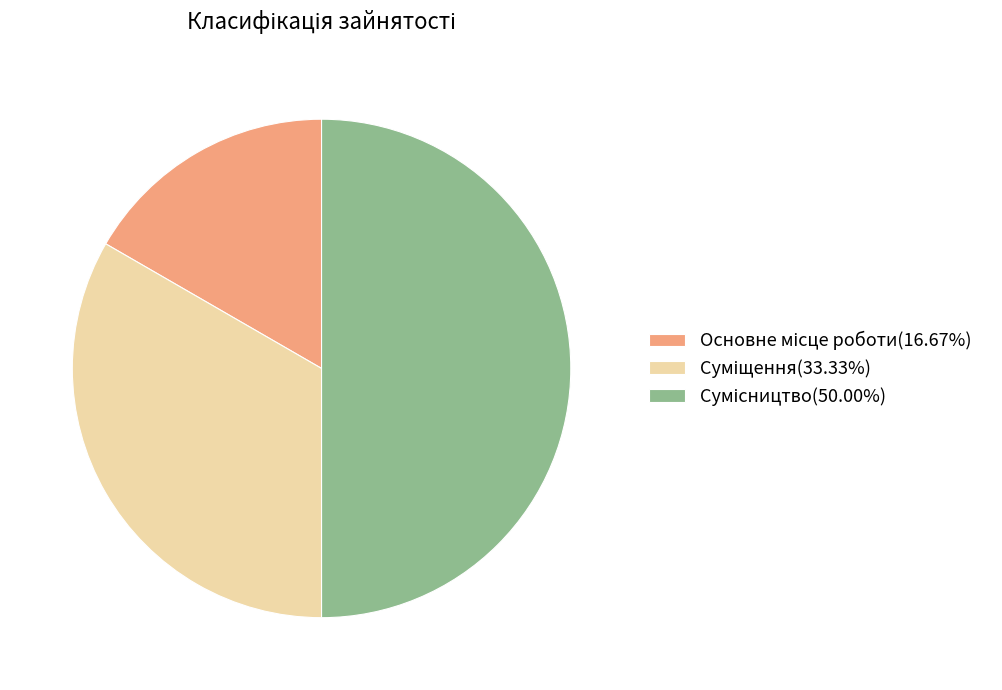

How much of the chart is everything except Основне місце роботи?

83.3%